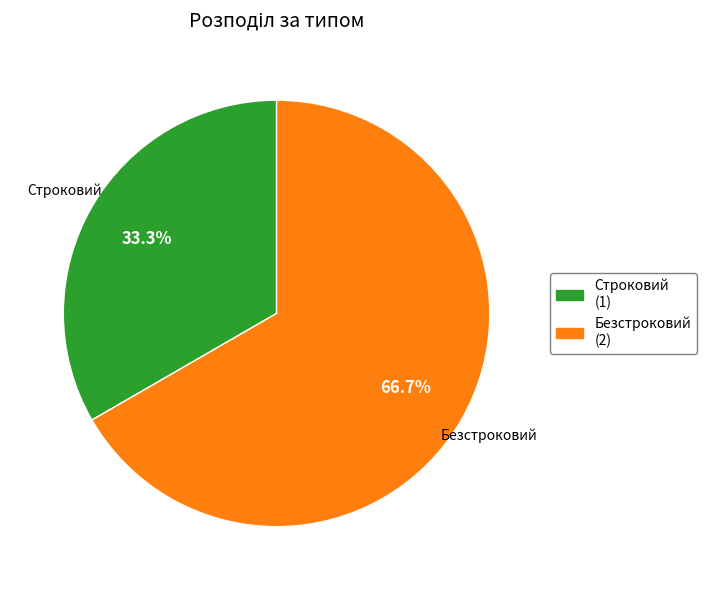

Is there any slice that represents more than half of the pie?

Yes